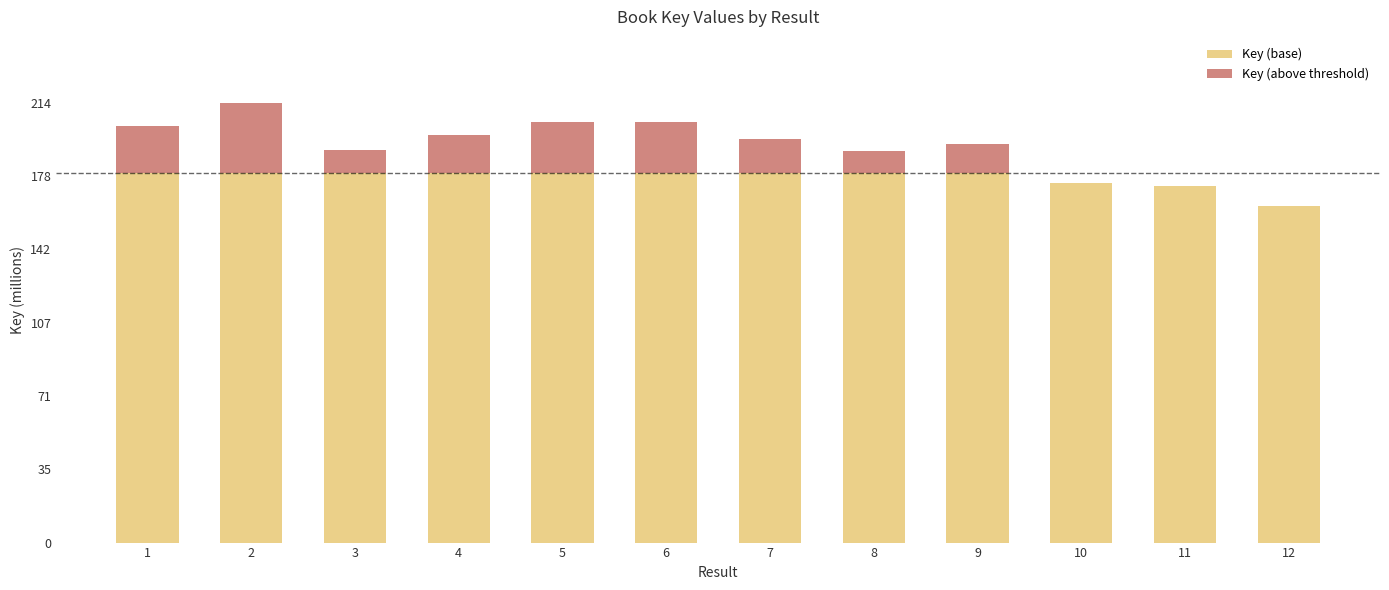

What is the sum of the Key (base) values at 12 and 3?

344.1